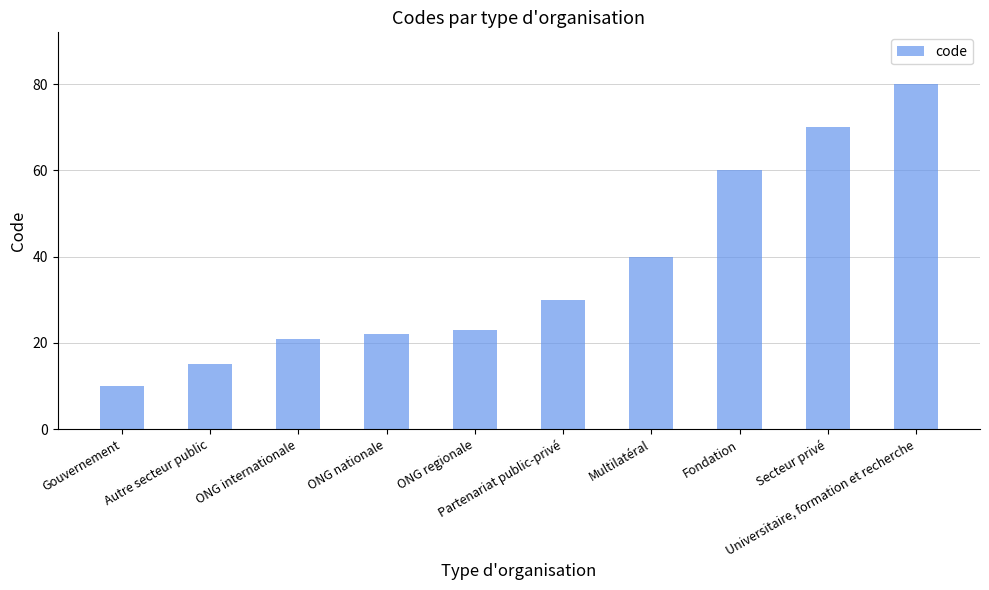

At which category does the chart reach its peak across all series?

Universitaire, formation et recherche